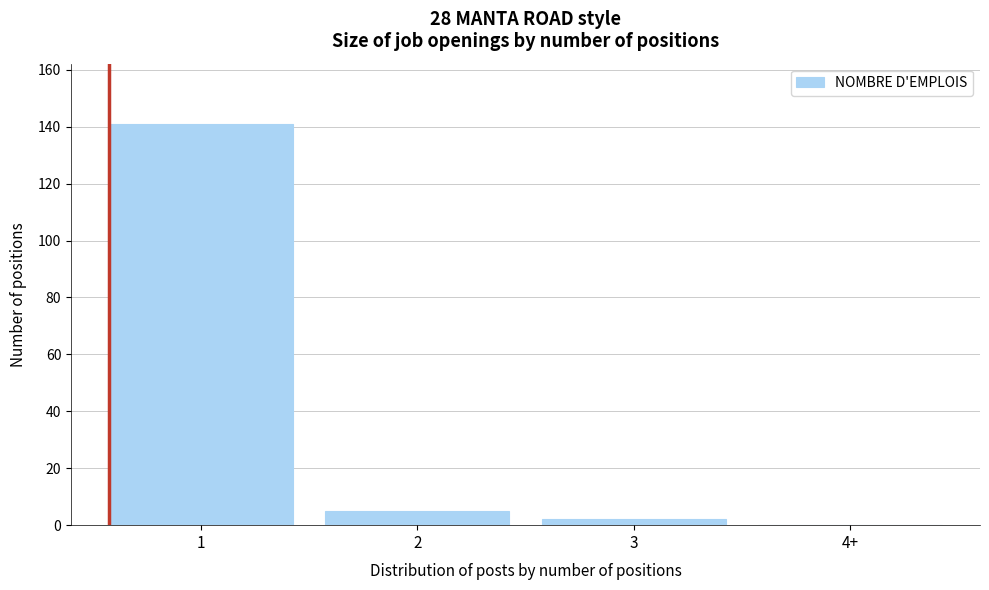

Reading left to right, transcribe all the data shown in this chart.

1=141	2=5	3=2	4+=0